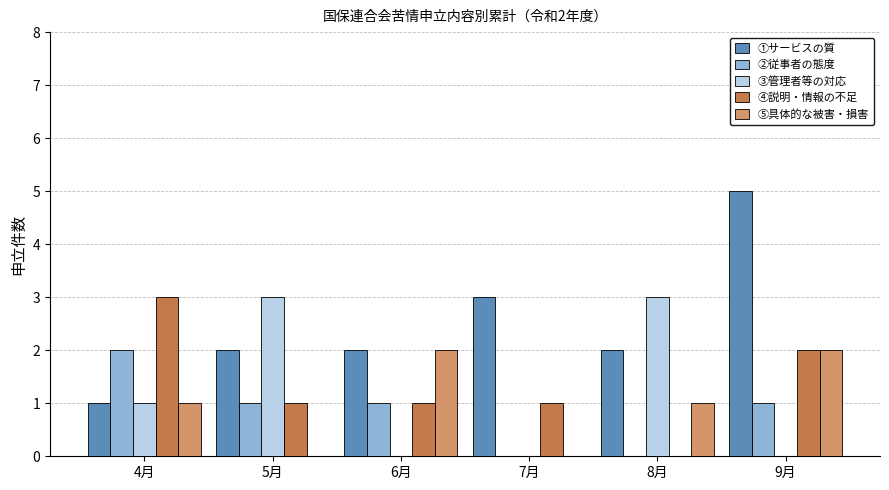

What are all the series names shown in the legend?

①サービスの質, ②従事者の態度, ③管理者等の対応, ④説明・情報の不足, ⑤具体的な被害・損害